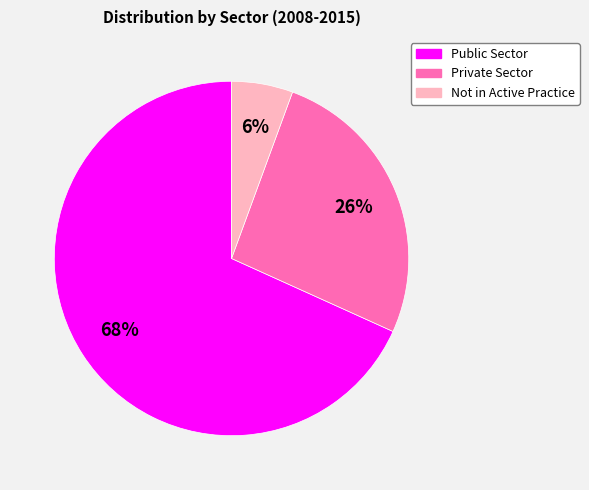

Is the sum of Not in Active Practice and Private Sector greater than half?

No